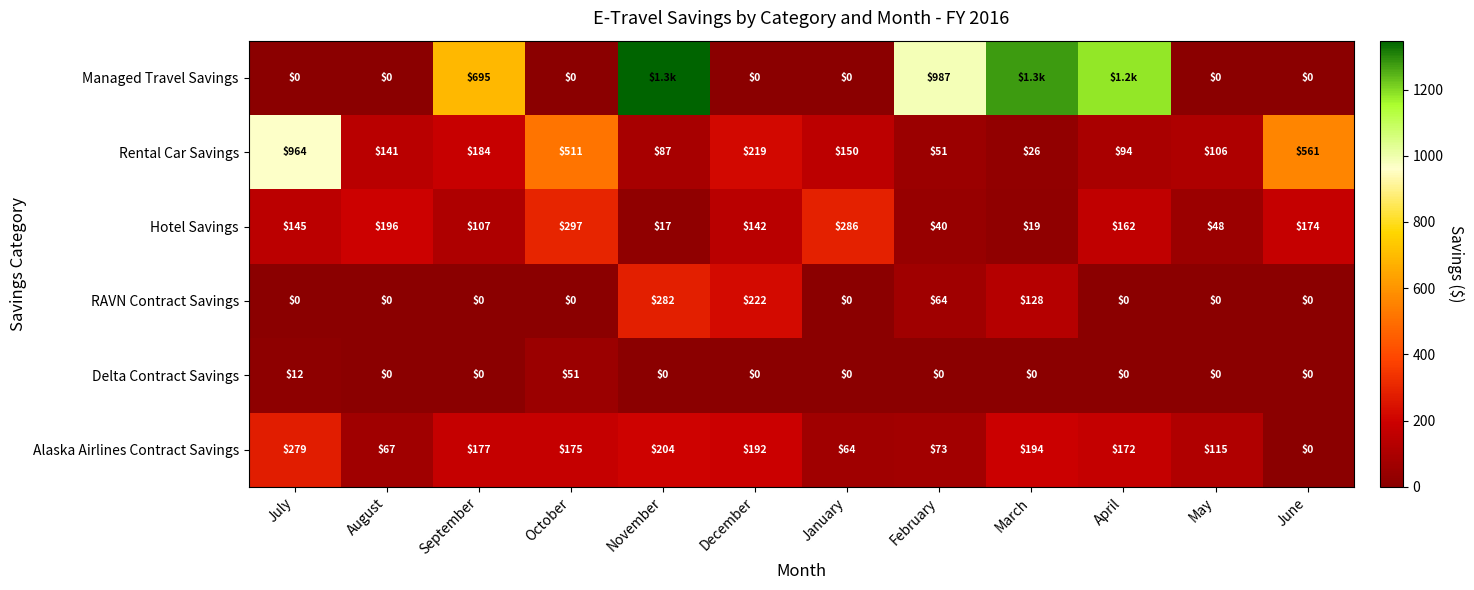

Between August and February, which is larger?

February